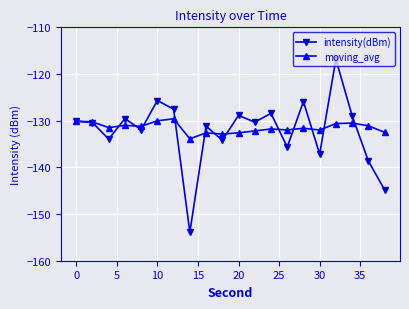

What is the highest value of the intensity(dBm) series?

-116.8